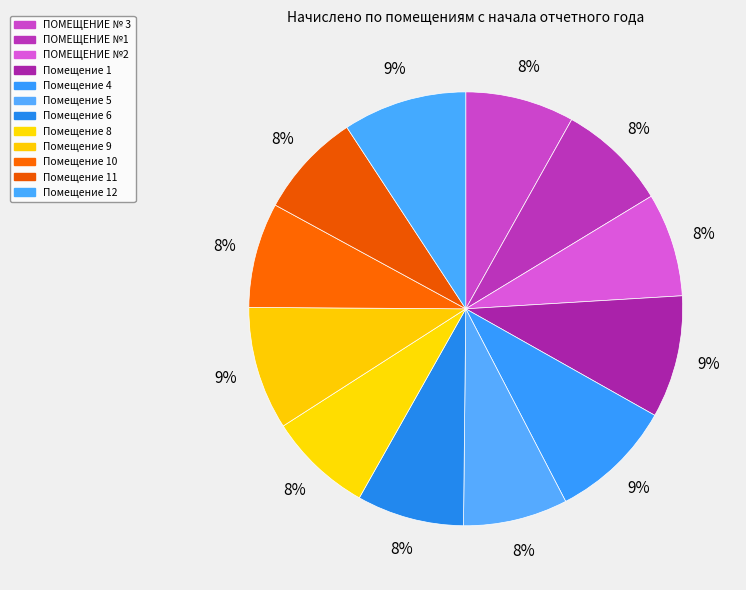

To the nearest percent, what is the average slice percentage?

8%